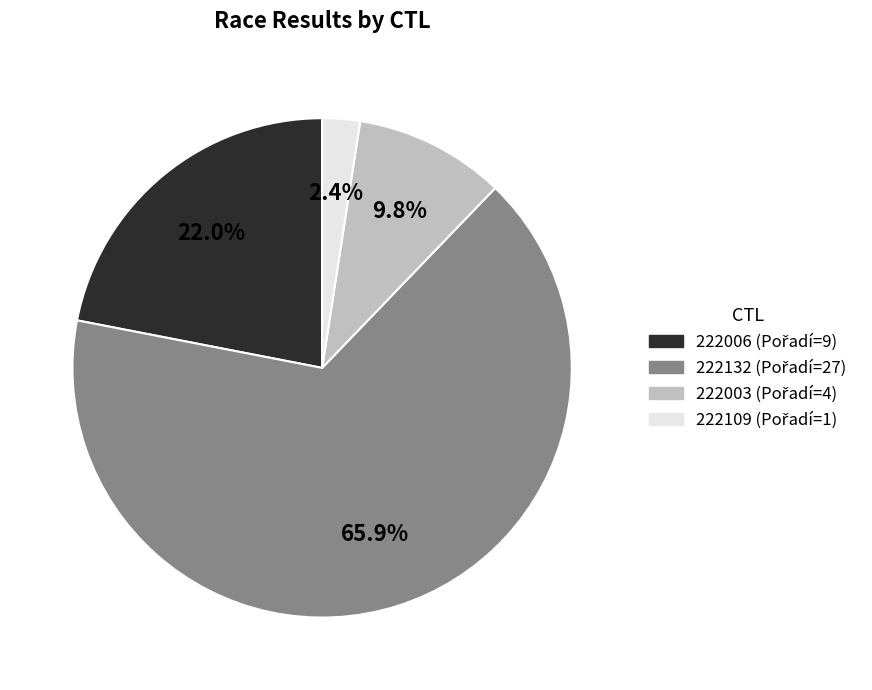

Which slice is the largest?

222132